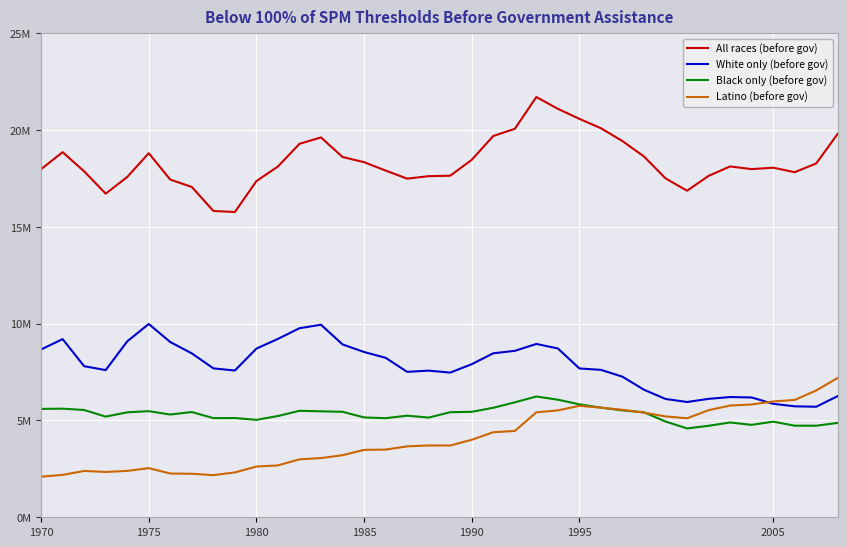

What are all the series names shown in the legend?

All races (before gov), White only (before gov), Black only (before gov), Latino (before gov)